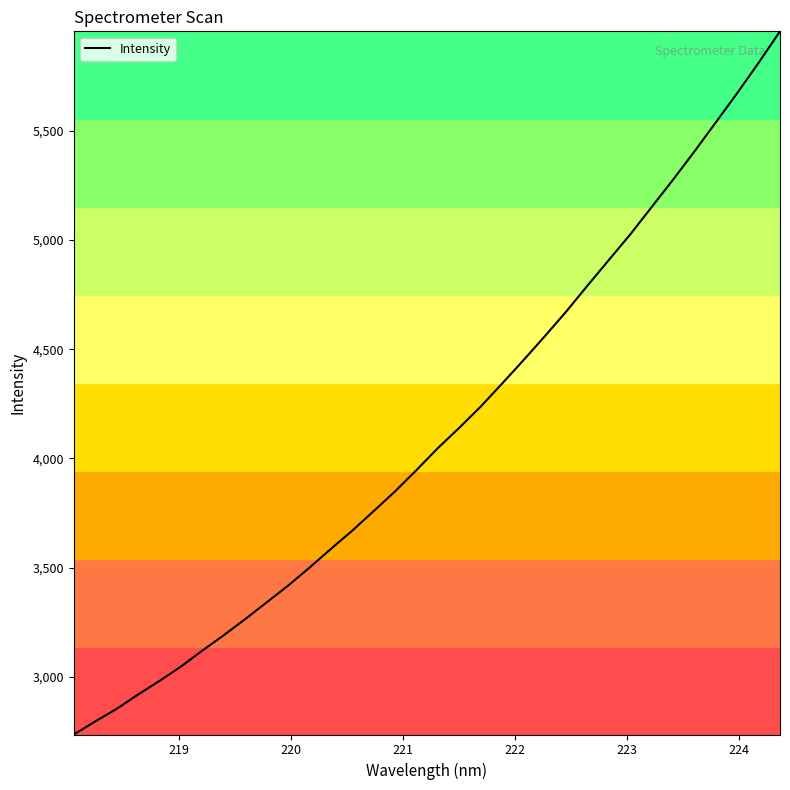

True or false: the data has more than 2 interior local peaks.

False